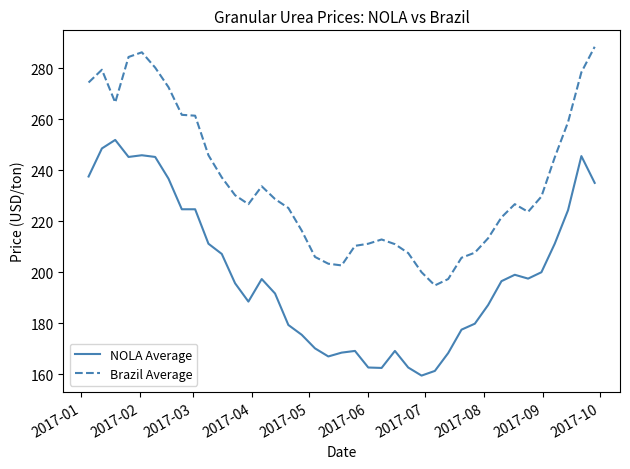

How many lines are shown in the chart?

2